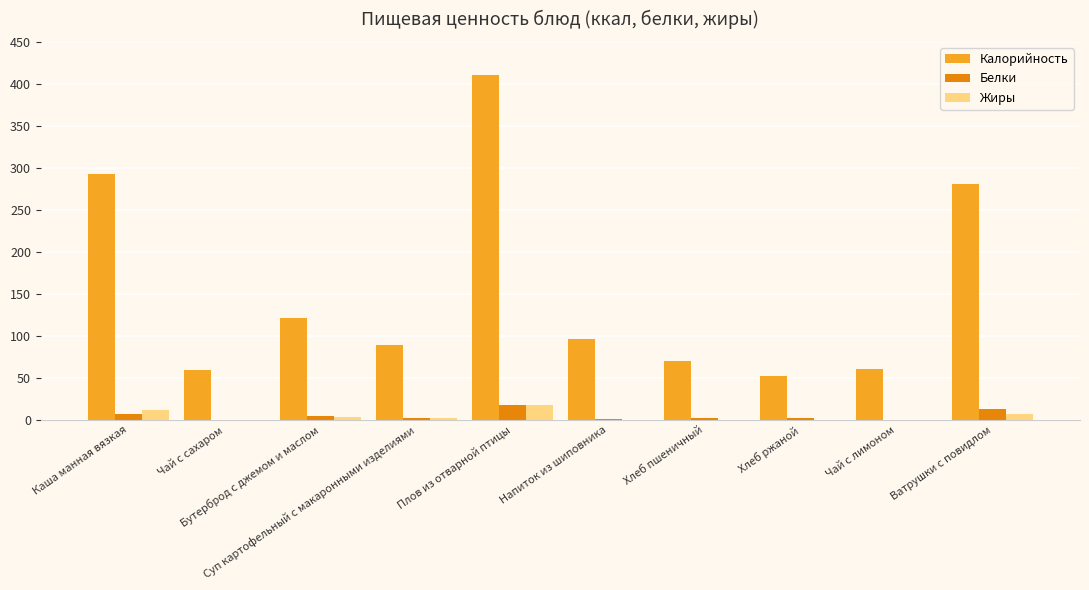

At which label does Калорийность first exceed 97?

Каша манная вязкая